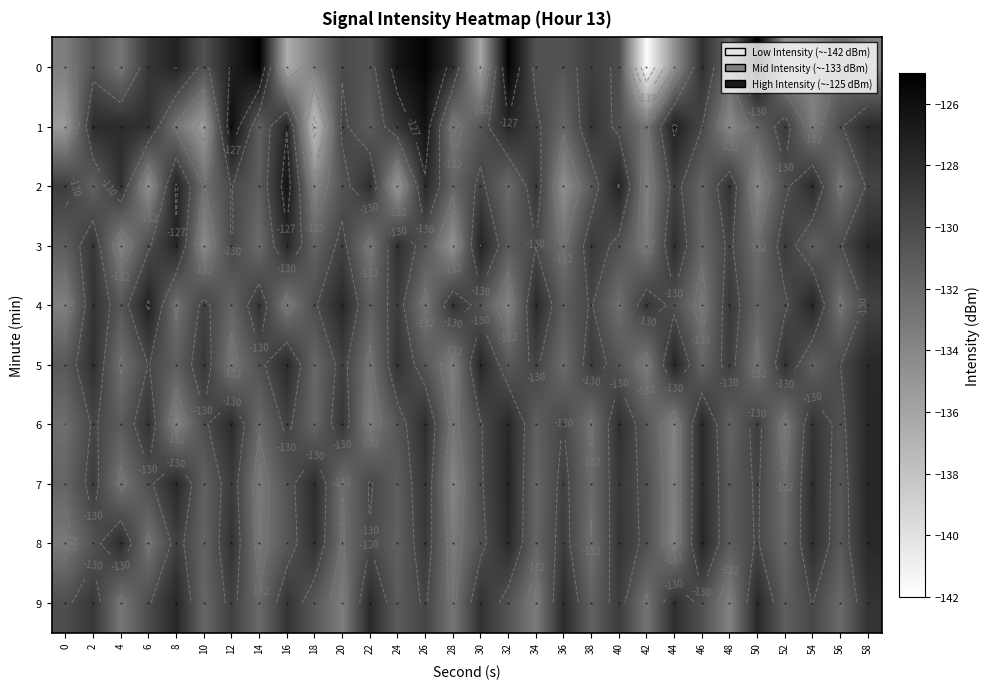

What is the total value across all series at 20?

-1303.2